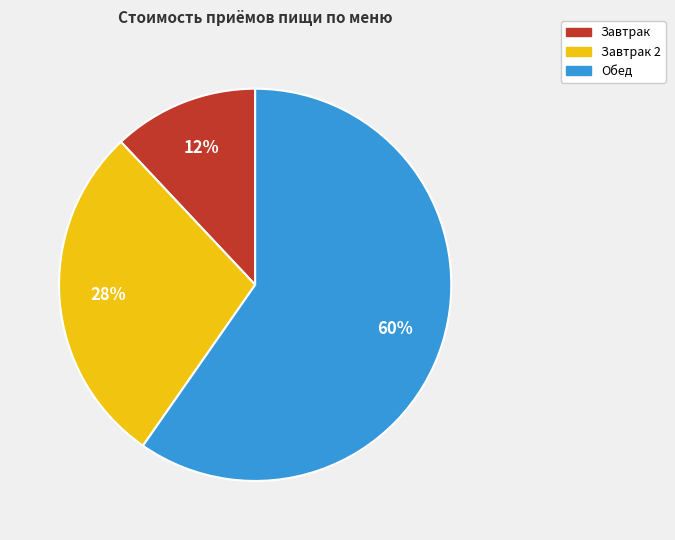

To the nearest percent, what is the average slice percentage?

33%